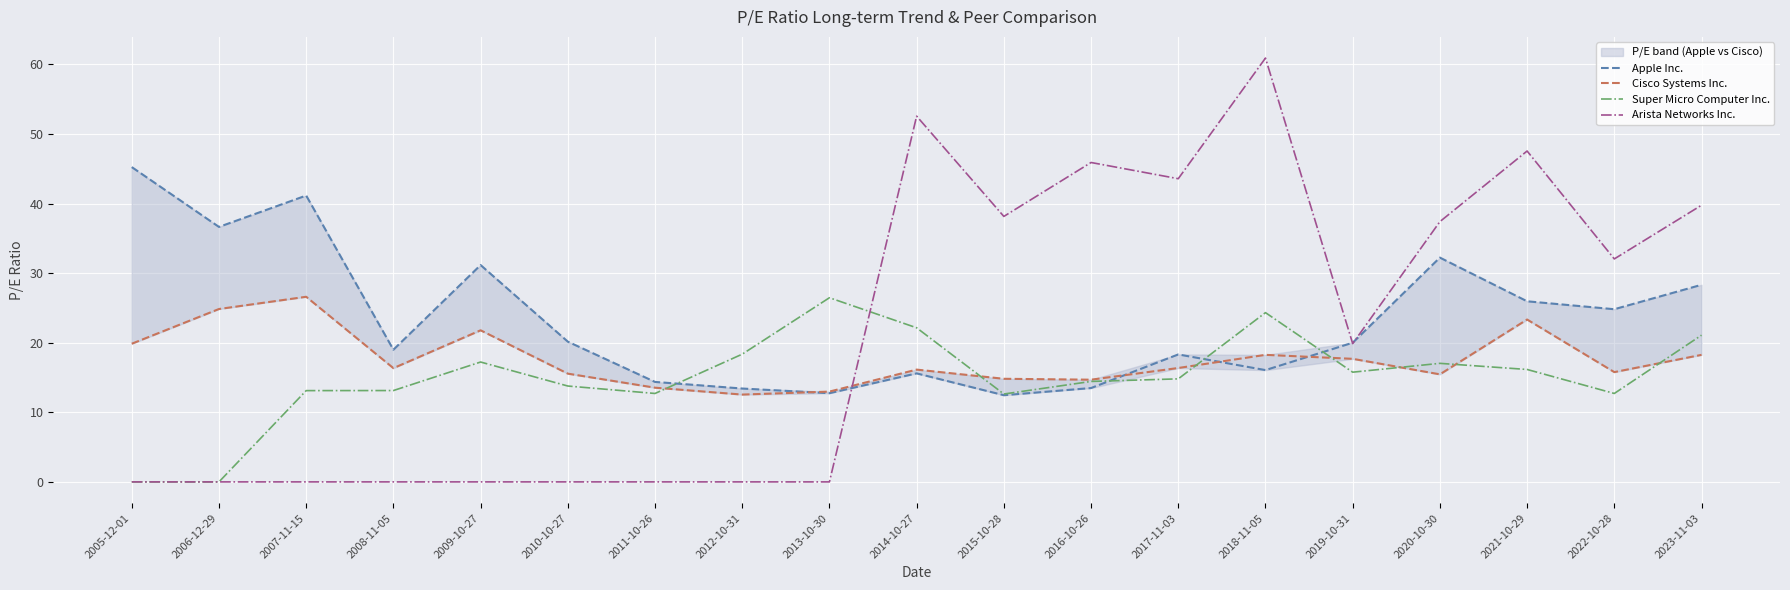

What are all the series names shown in the legend?

Apple Inc., Cisco Systems Inc., Super Micro Computer Inc., Arista Networks Inc.